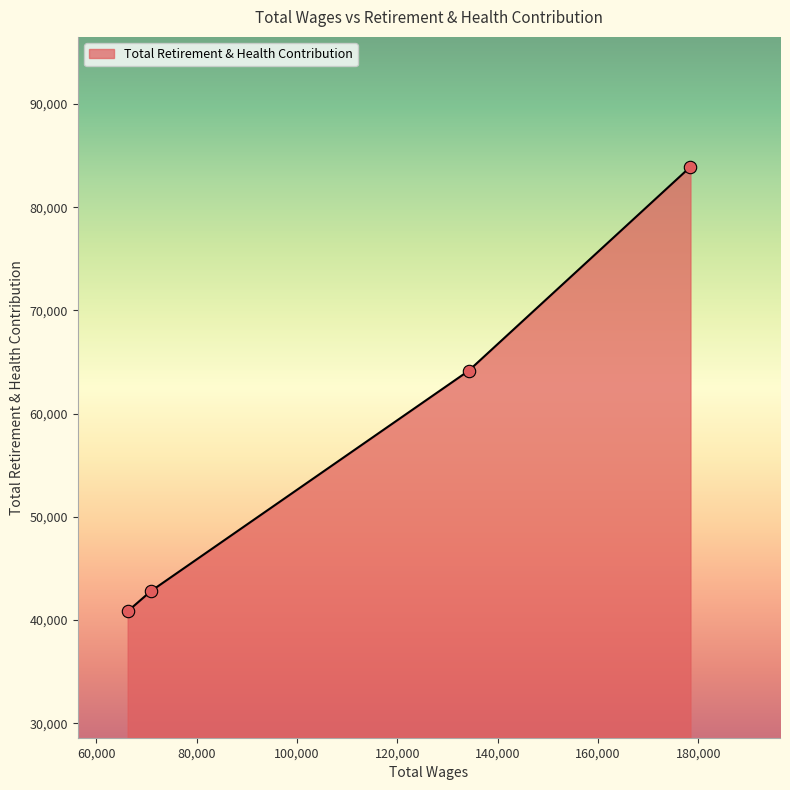

What is the greatest value displayed?

83923